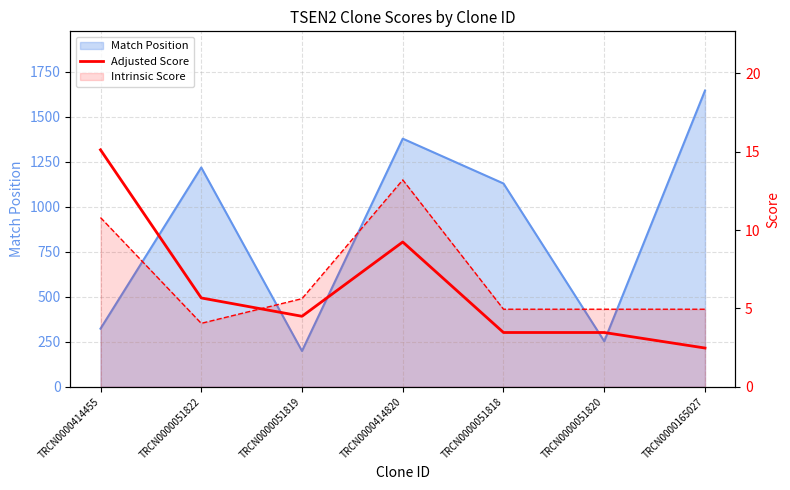

What is the change in value from TRCN0000051819 to TRCN0000051820?

-1.0